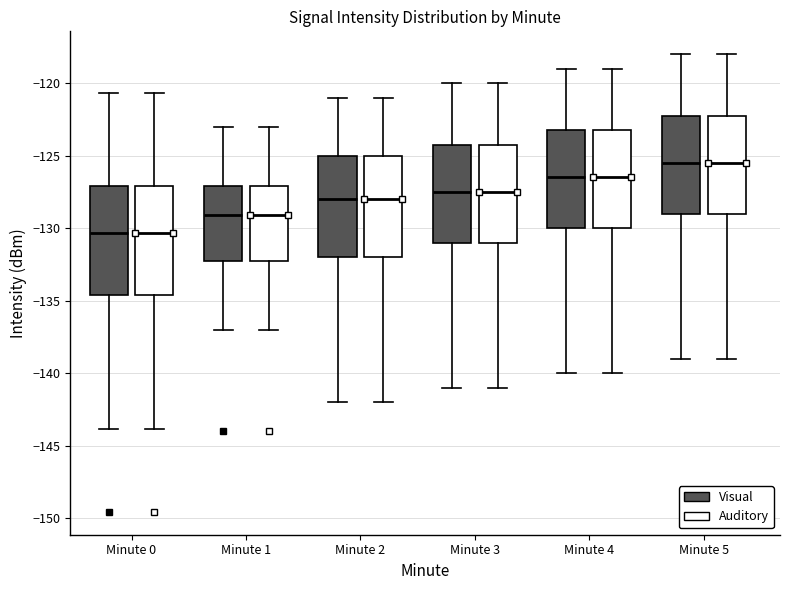

Reading left to right, read every box against the y-axis: the position of its median line, the range the box covers, and the ends of its whiskers. The values are not printed on the chart, so give them approximately, as read against the axis.

Minute 0 (Visual): median -130.5, box -134.5 to -127.0, whiskers -144.0 to -120.5
Minute 0 (Auditory): median -130.5, box -134.5 to -127.0, whiskers -144.0 to -120.5
Minute 1 (Visual): median -129.0, box -132.0 to -127.0, whiskers -137.0 to -123.0
Minute 1 (Auditory): median -129.0, box -132.0 to -127.0, whiskers -137.0 to -123.0
Minute 2 (Visual): median -128.0, box -132.0 to -125.0, whiskers -142.0 to -121.0
Minute 2 (Auditory): median -128.0, box -132.0 to -125.0, whiskers -142.0 to -121.0
Minute 3 (Visual): median -127.5, box -131.0 to -124.0, whiskers -141.0 to -120.0
Minute 3 (Auditory): median -127.5, box -131.0 to -124.0, whiskers -141.0 to -120.0
Minute 4 (Visual): median -126.5, box -130.0 to -123.0, whiskers -140.0 to -119.0
Minute 4 (Auditory): median -126.5, box -130.0 to -123.0, whiskers -140.0 to -119.0
Minute 5 (Visual): median -125.5, box -129.0 to -122.0, whiskers -139.0 to -118.0
Minute 5 (Auditory): median -125.5, box -129.0 to -122.0, whiskers -139.0 to -118.0